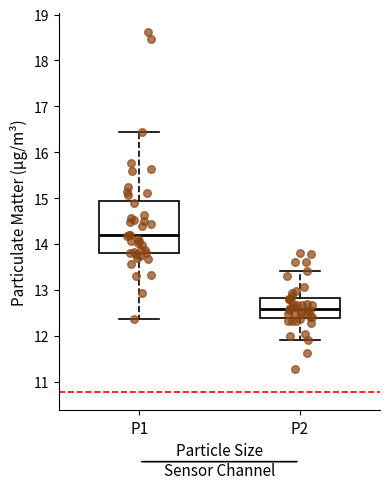

Where does the upper whisker of the box for P1 end on the y-axis? The values are not printed on the chart, so give them approximately, as read against the axis.

16.4